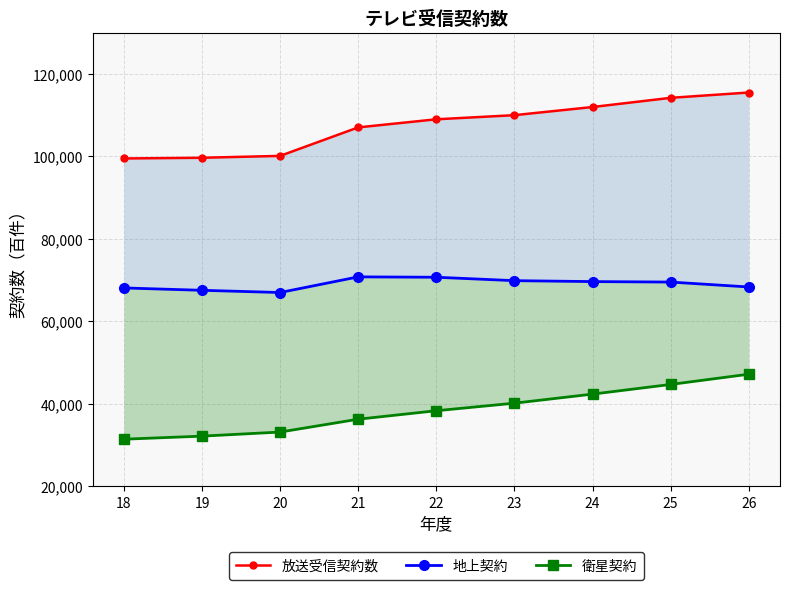

What is the minimum value shown in the chart?

31392